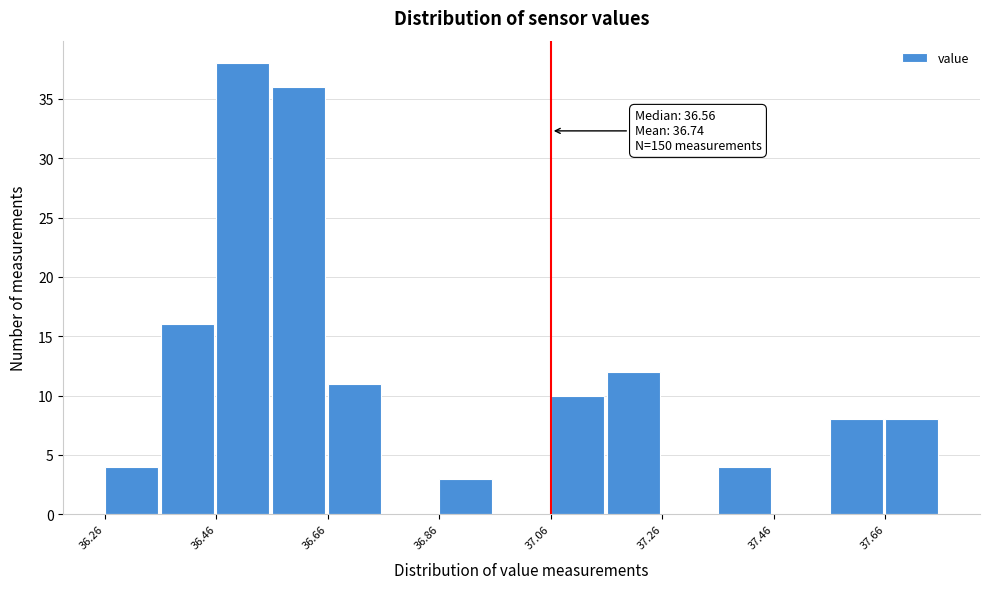

Over which range of the x-axis is the bar tallest?

36.46 to 36.56